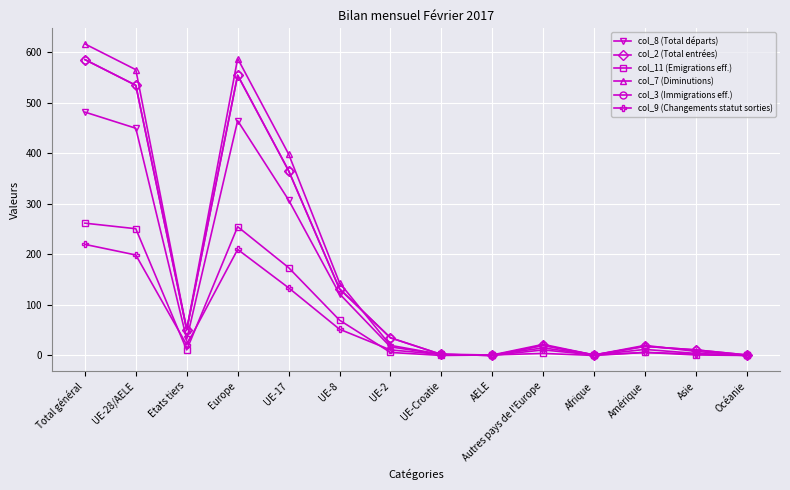

Is this an area chart (filled region under the line)?

No